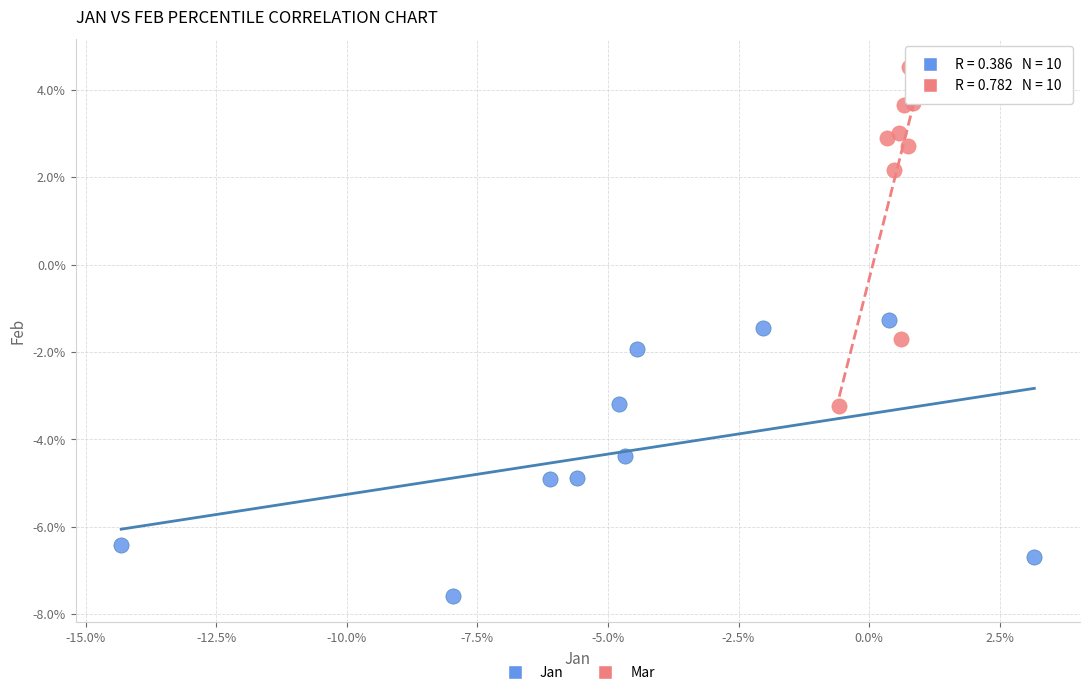

What are all the series names shown in the legend?

Jan, Mar